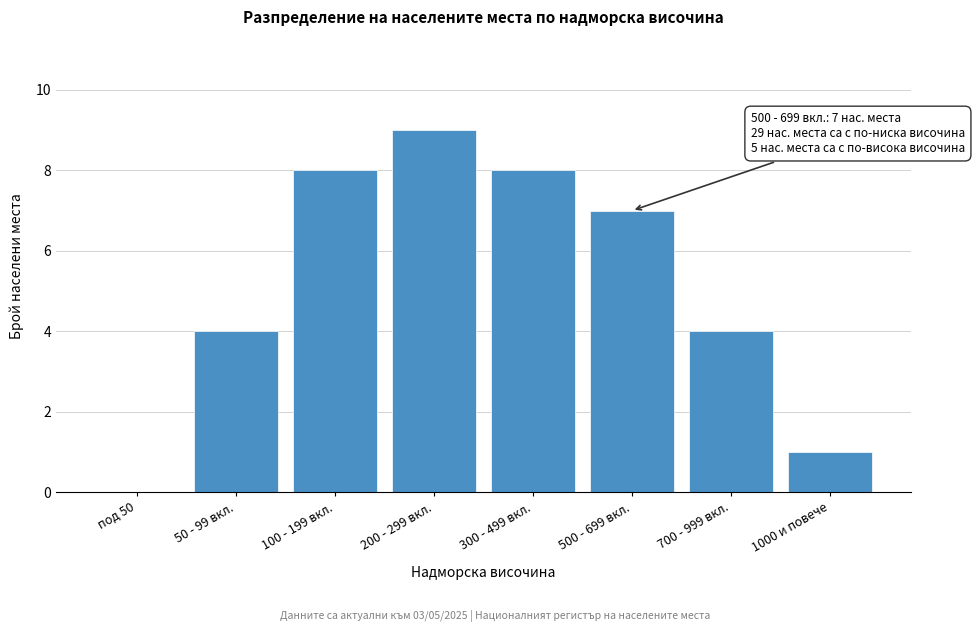

Reading left to right, list all the values displayed in this chart.

под 50=0	50 - 99 вкл.=4	100 - 199 вкл.=8	200 - 299 вкл.=9	300 - 499 вкл.=8	500 - 699 вкл.=7	700 - 999 вкл.=4	1000 и повече=1